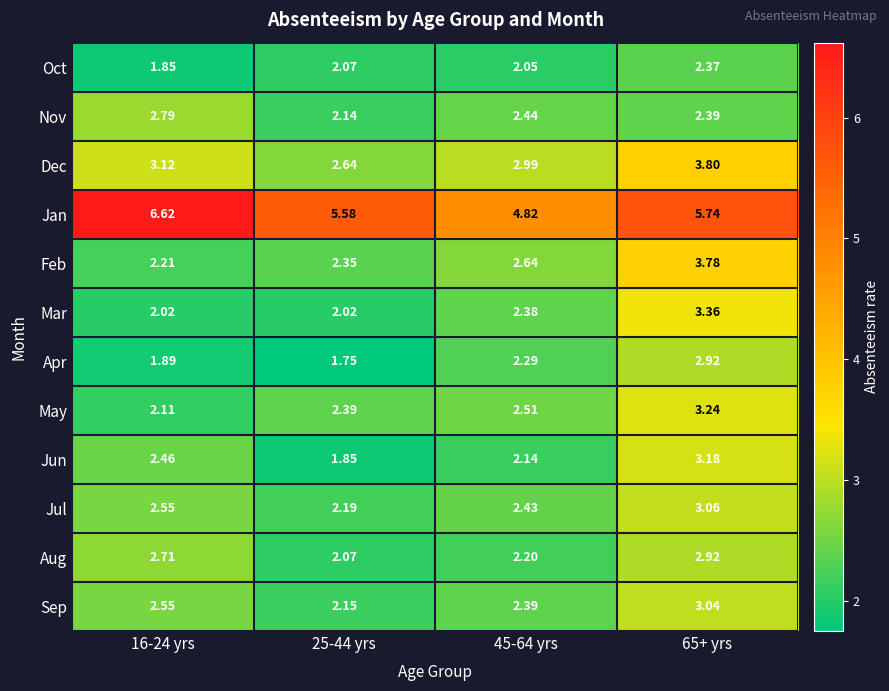

At how many categories does at least one series exceed 5?

3